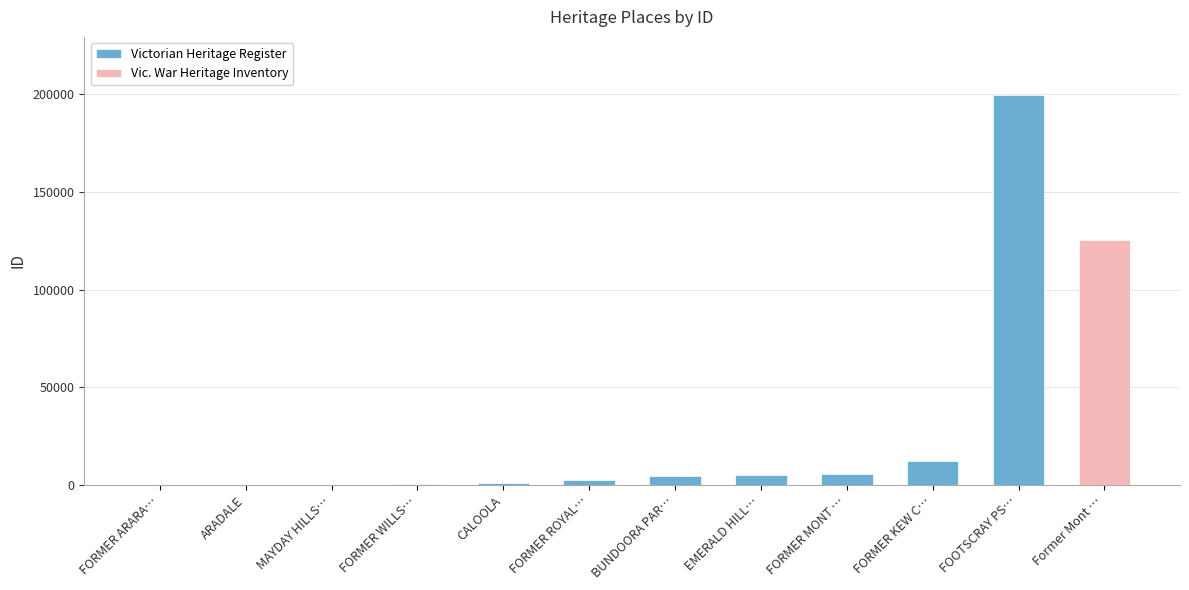

What is the label of the 7th bar from the left?

BUNDOORA PAR…